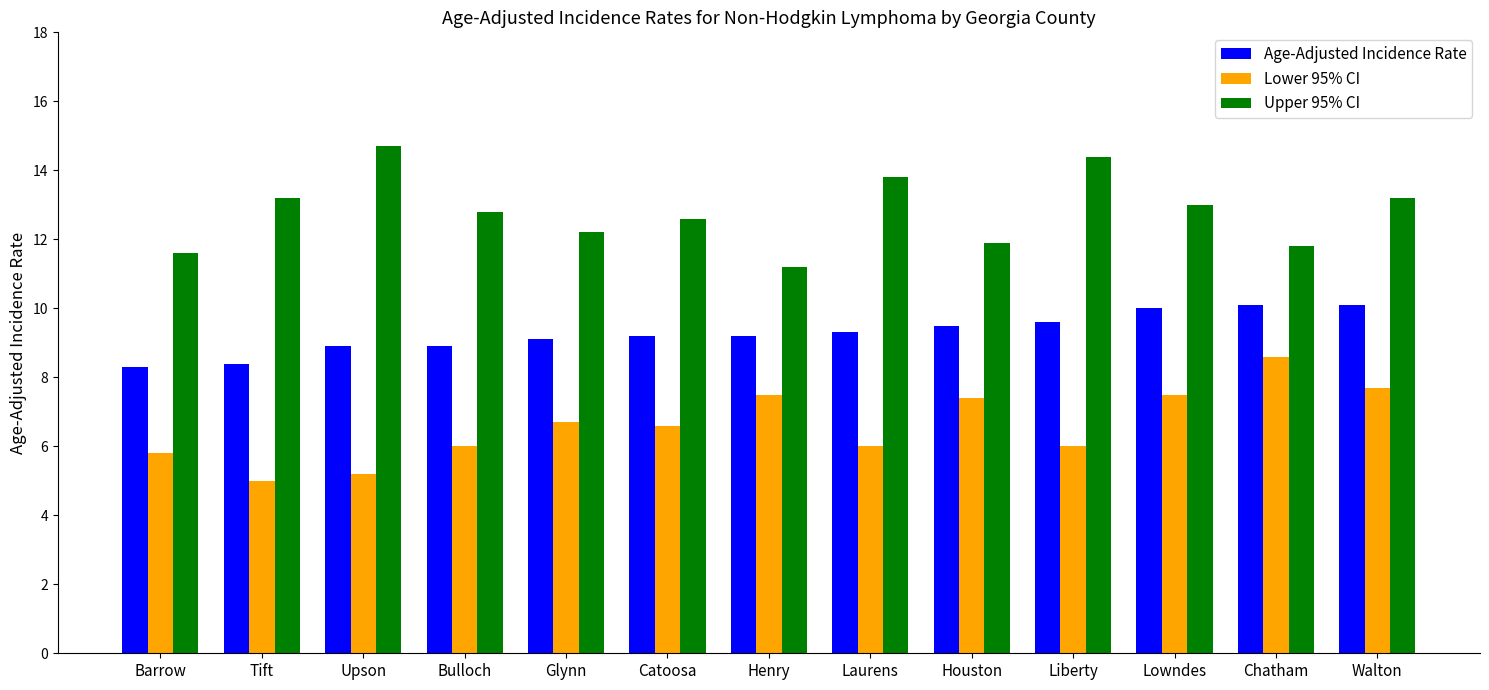

What is the value of the Upper 95% CI bar at the 4th from the left?

12.8